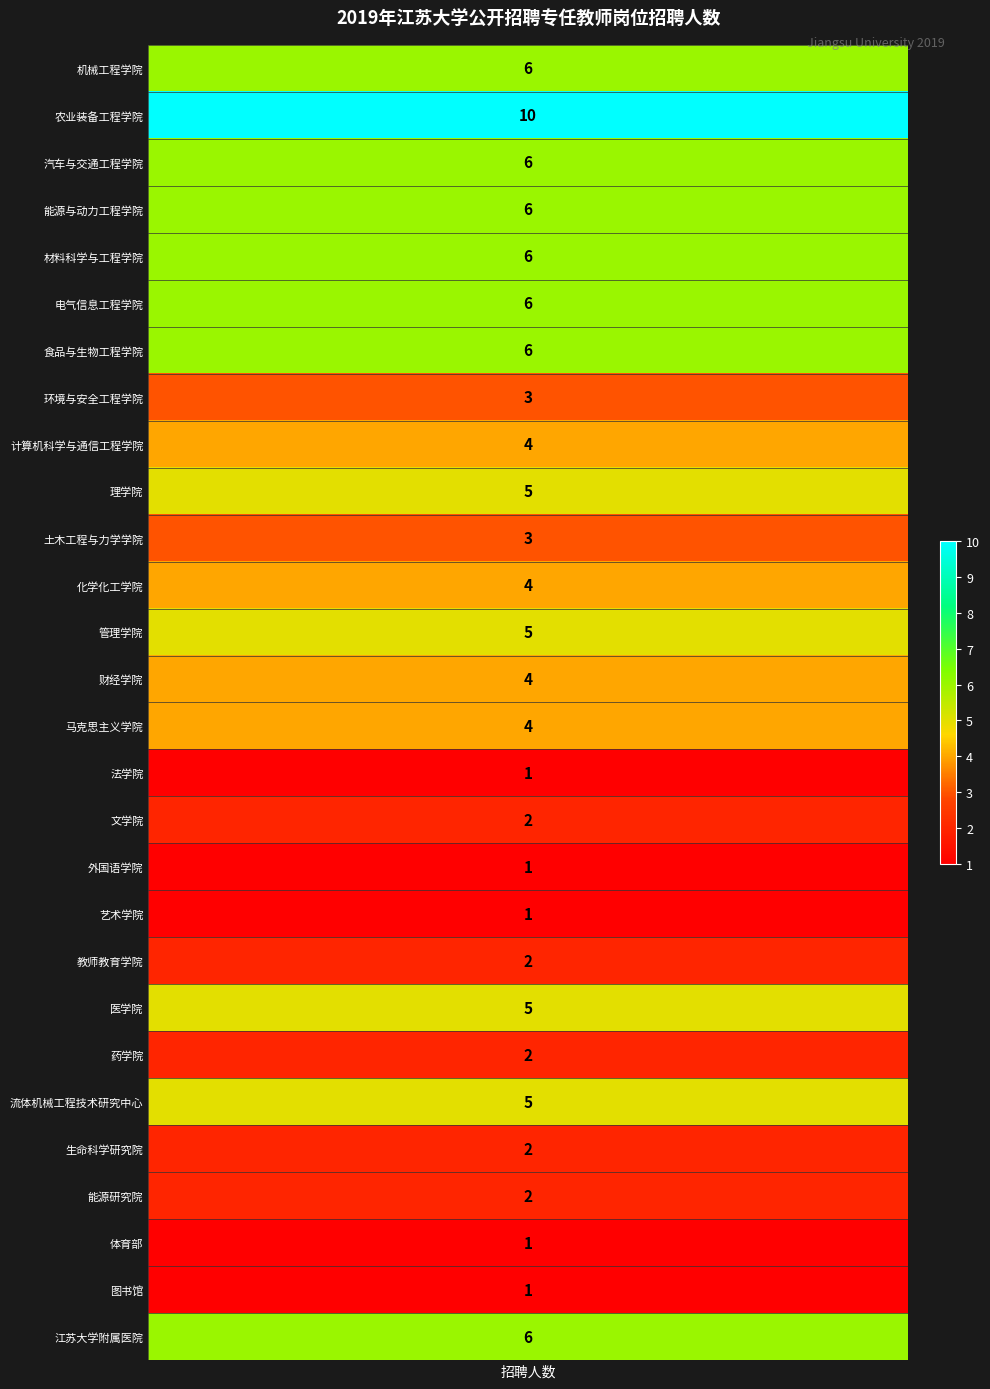

What is the difference between the second highest and second lowest values?

5